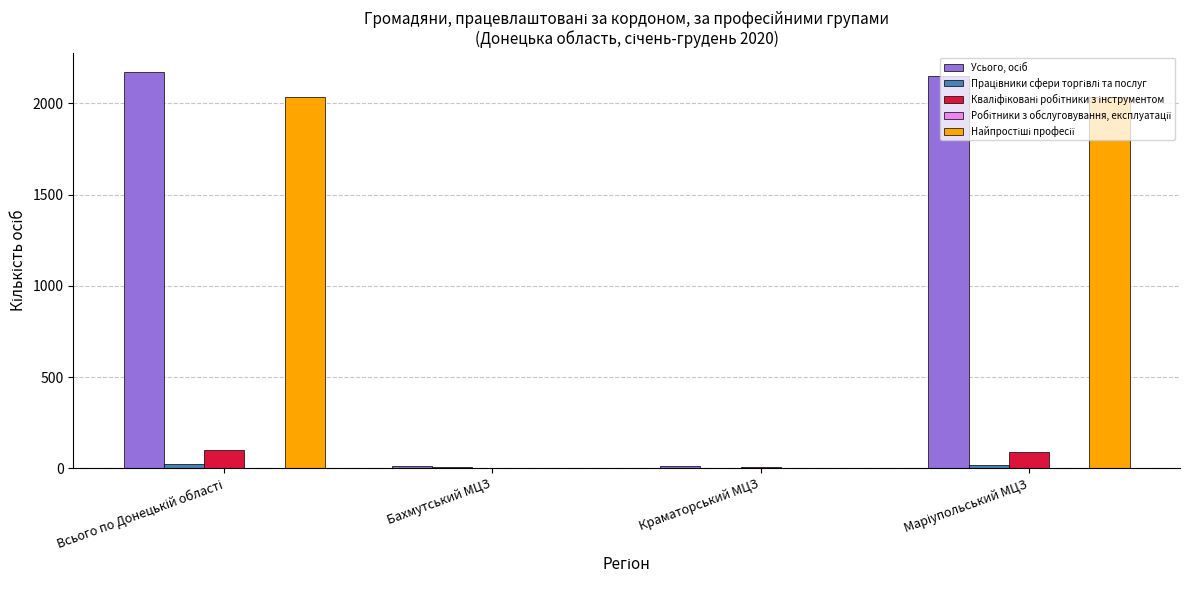

What is the greatest value displayed?

2170